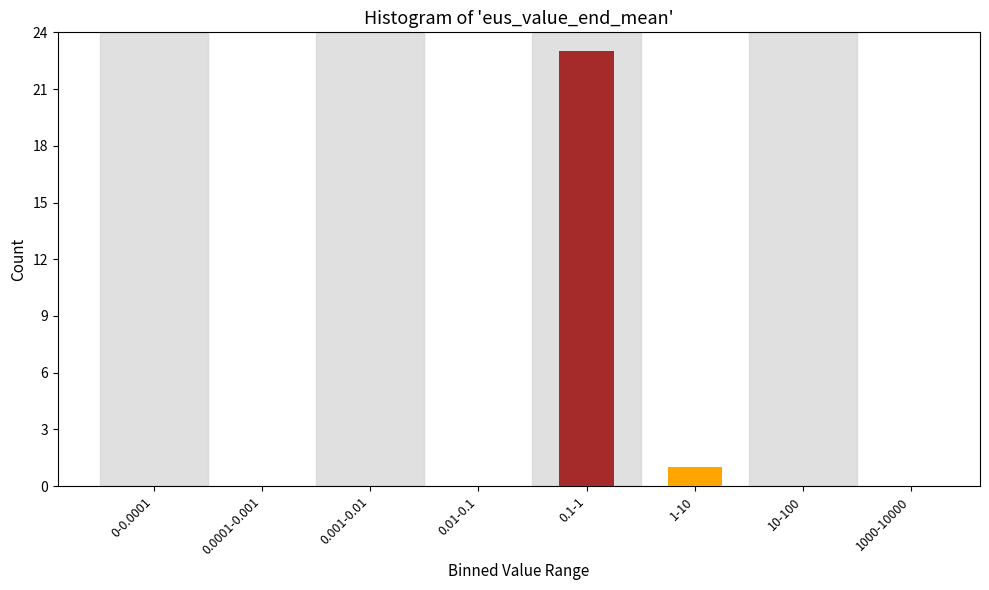

Reading left to right, transcribe all the data shown in this chart.

0-0.0001=0	0.0001-0.001=0	0.001-0.01=0	0.01-0.1=0	0.1-1=23	1-10=1	10-100=0	1000-10000=0